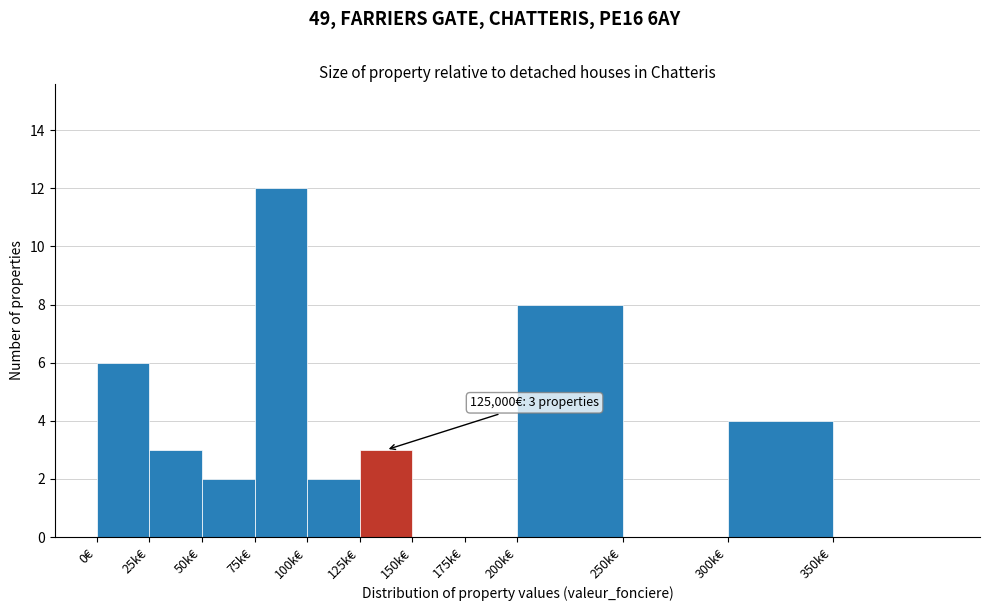

Reading left to right, what are all the values shown in this chart?

0€=6	25k€=3	50k€=2	75k€=12	100k€=2	125k€=3	150k€=0	175k€=0	200k€=8	250k€=0	300k€=4	350k€=0